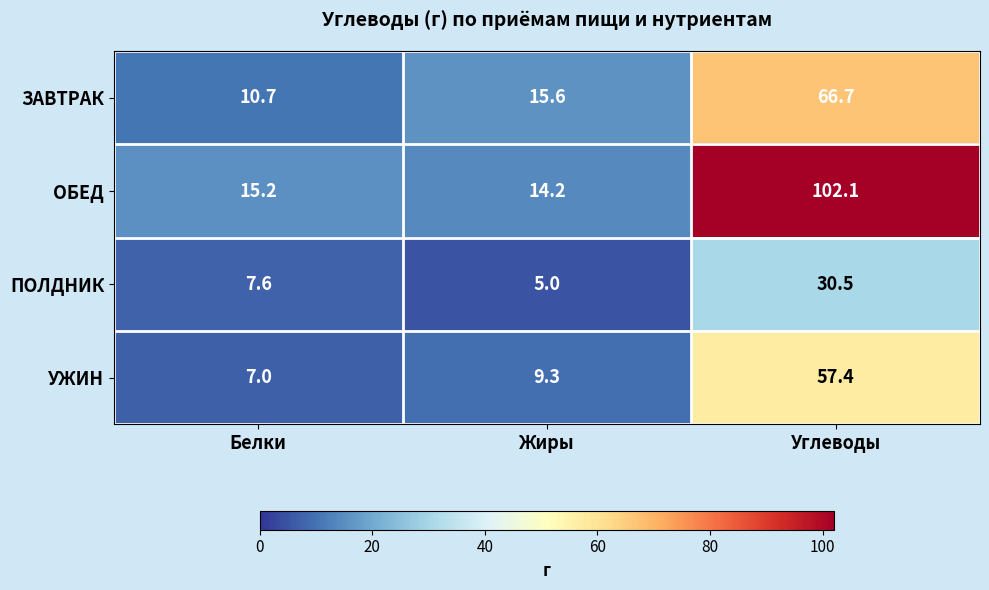

Reading left to right, list all the values displayed in this chart.

ЗАВТРАК: Белки=10.7	Жиры=15.6	Углеводы=66.7
ОБЕД: Белки=15.2	Жиры=14.2	Углеводы=102.1
ПОЛДНИК: Белки=7.6	Жиры=5.0	Углеводы=30.5
УЖИН: Белки=7.0	Жиры=9.3	Углеводы=57.4